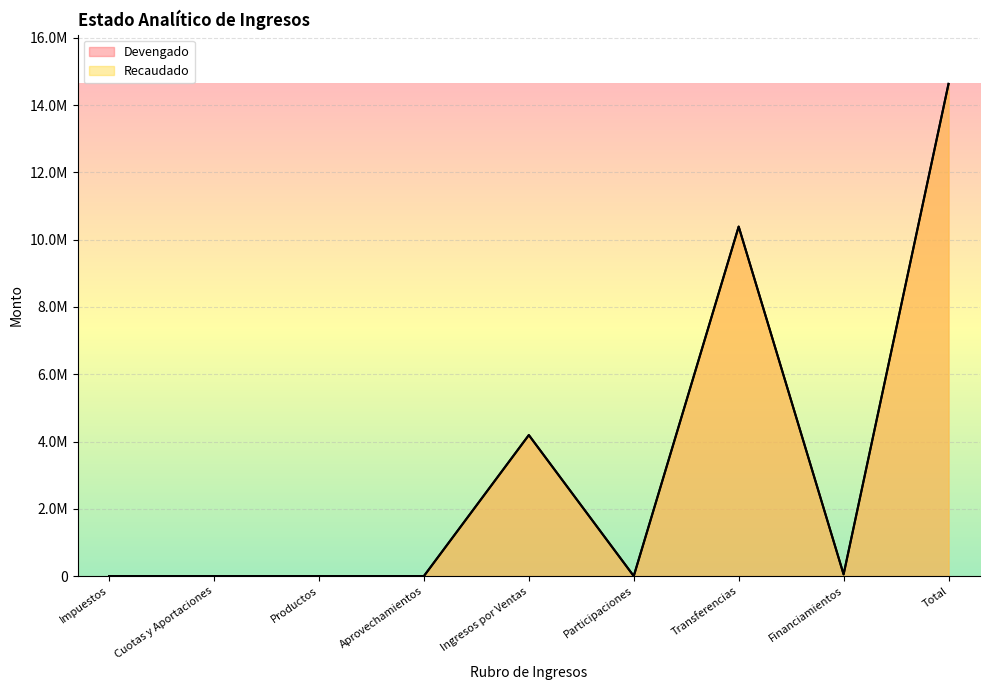

What is the label of the 3rd point from the right?

Transferencias